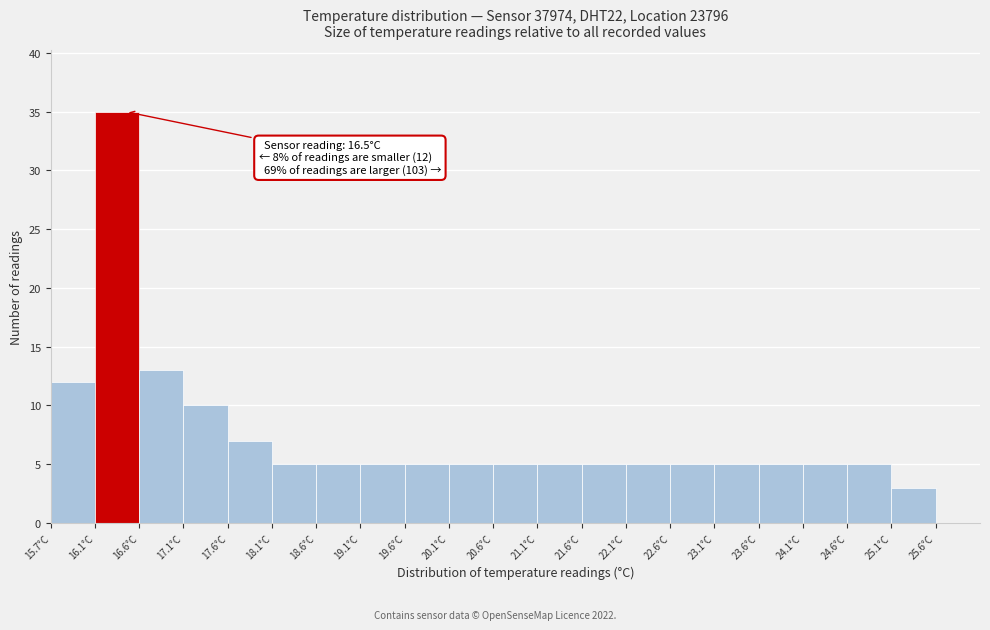

Over which range of the x-axis is the bar tallest?

16.15 to 16.65